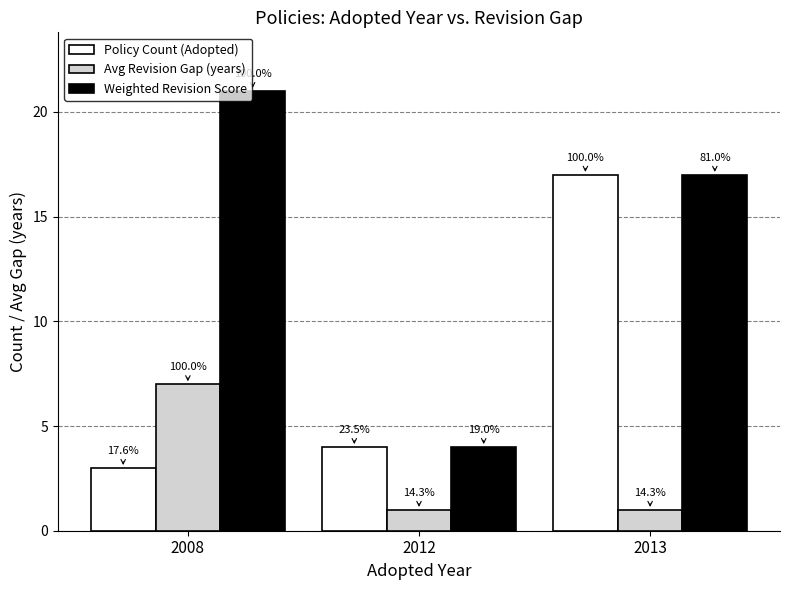

What is the approximate value of Weighted Revision Score at 2008, to the nearest 10?

20